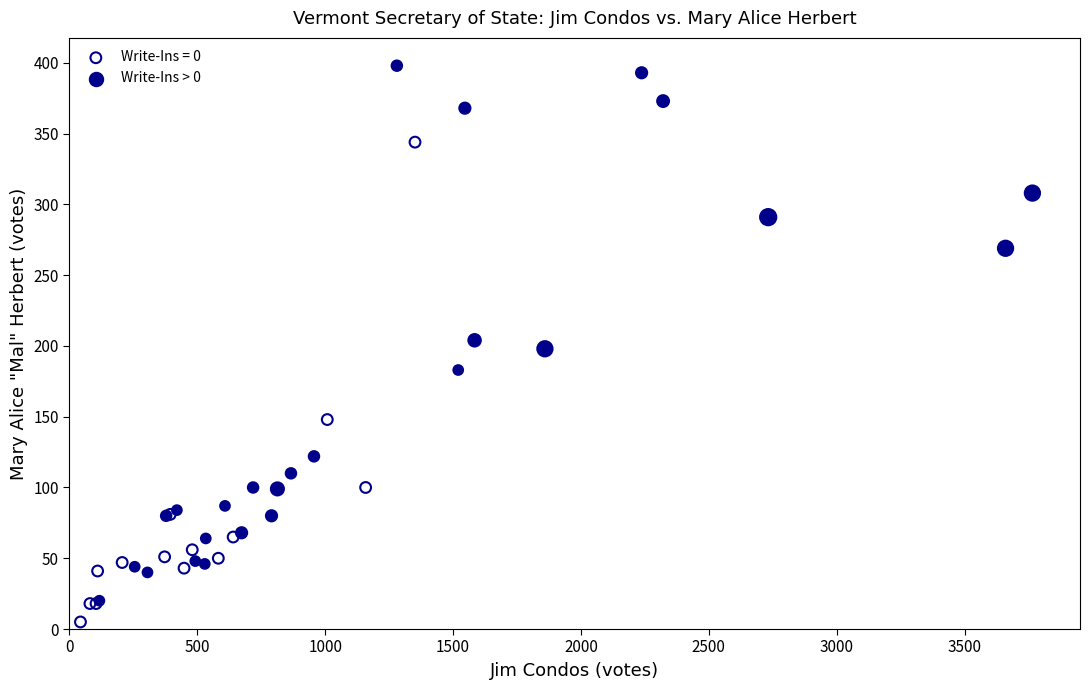

Which series has the largest Y range (max minus min)?

Write-Ins > 0